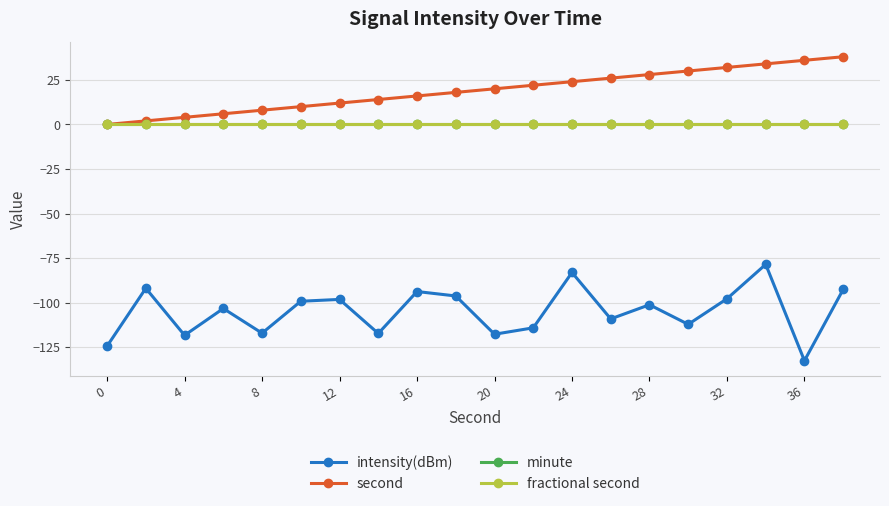

True or false: minute has more than 2 interior local peaks.

False